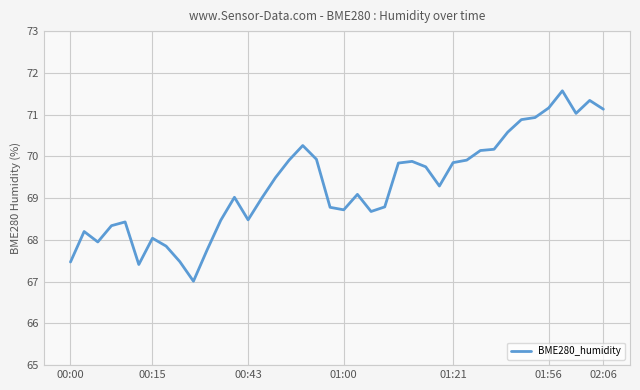

What is the smallest value displayed?

67.0